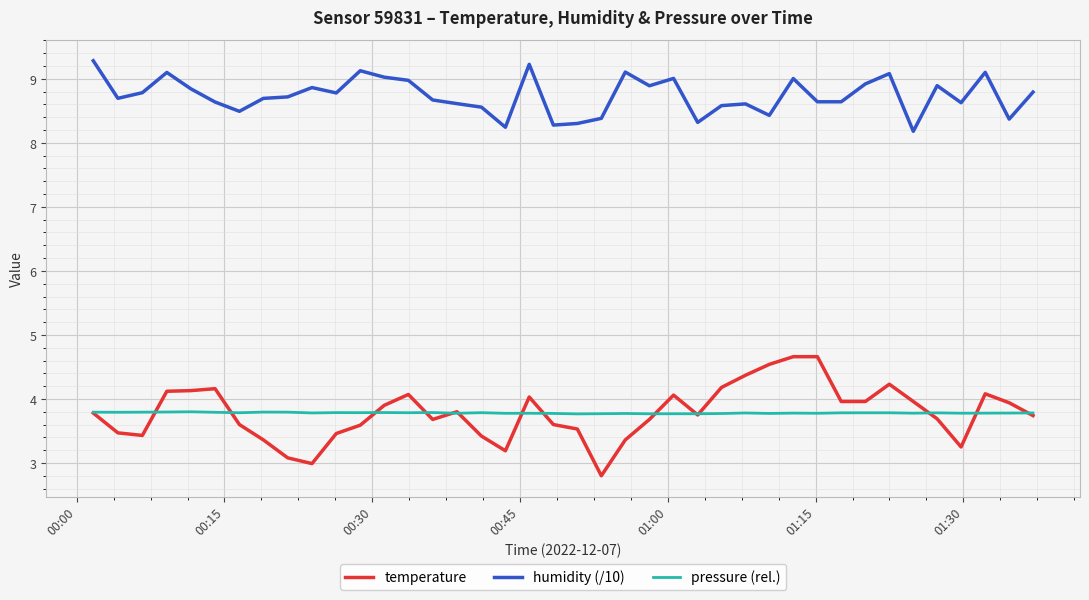

What is the minimum value for humidity (/10)?

8.2